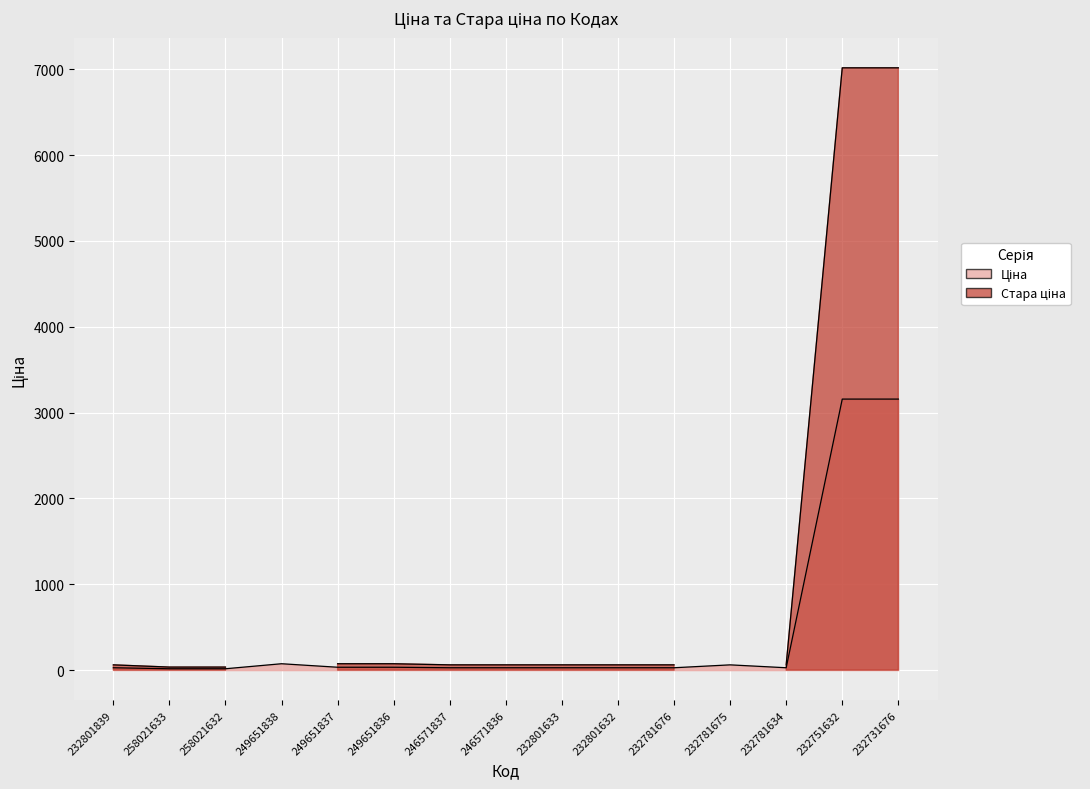

Does the chart display data point markers on the line(s)?

No